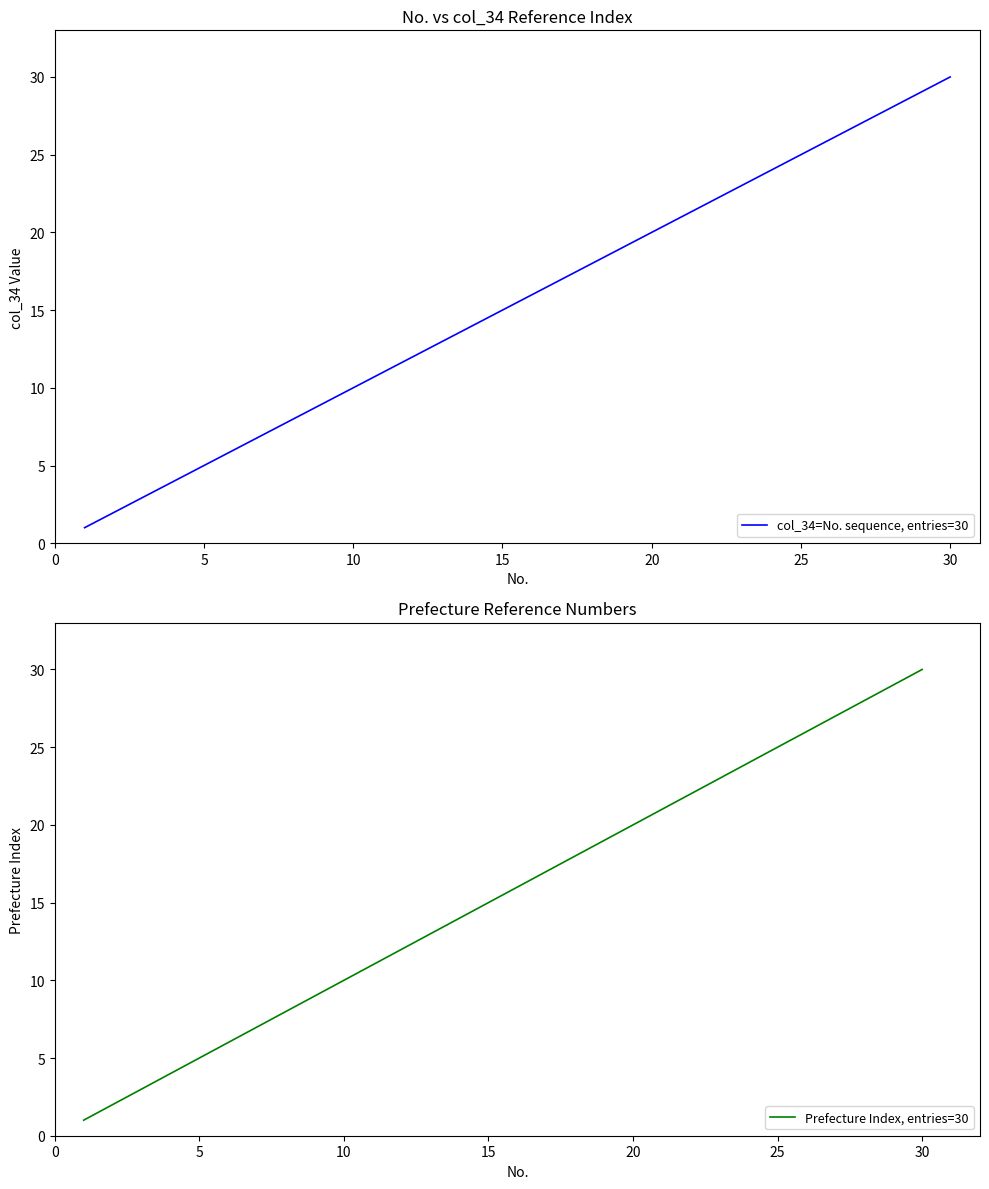

True or false: col_34=No. sequence, entries=30 has a value of 10 at 10.

True